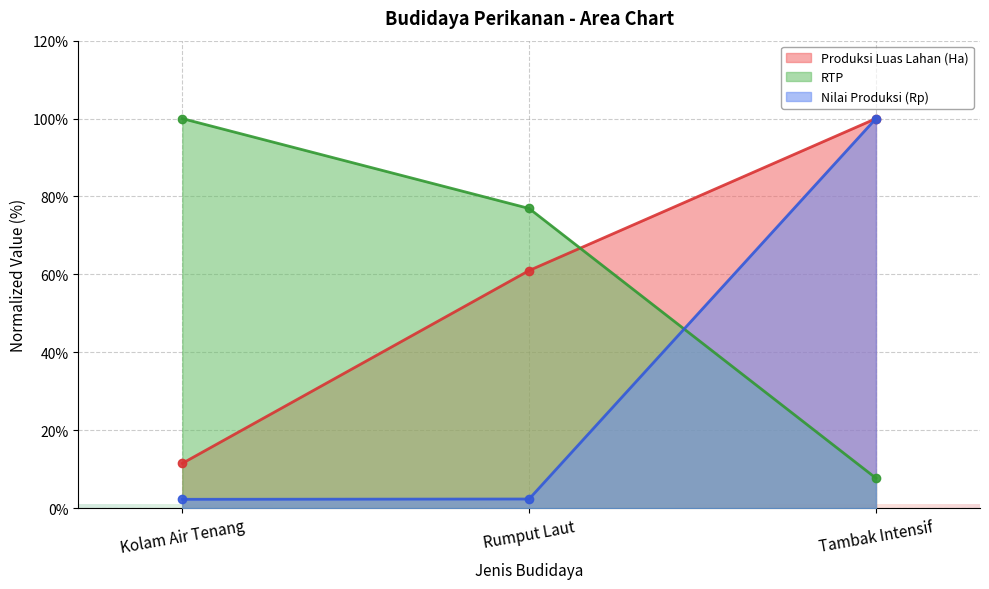

At which label is Produksi Luas Lahan (Ha) closest to 55?

Rumput Laut